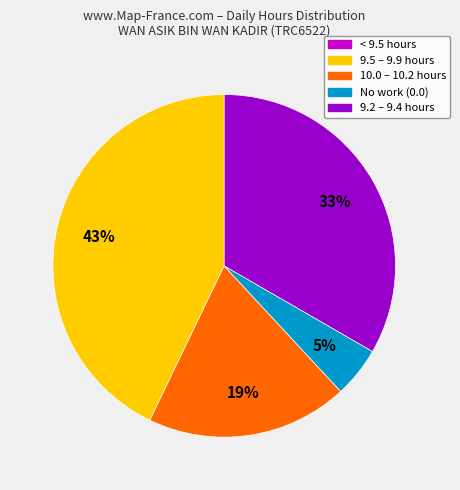

Do 9.5 – 9.9 hours and 9.2 – 9.4 hours together represent more than half of the pie?

Yes